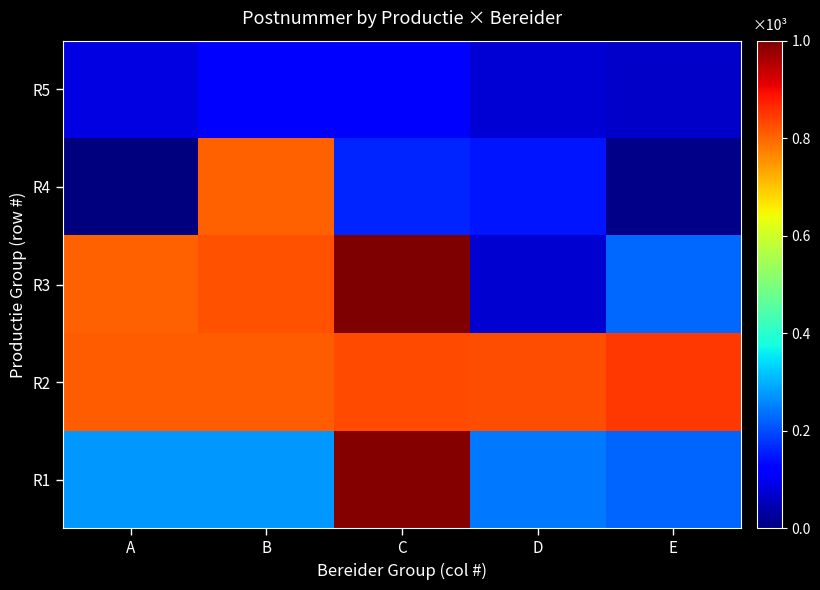

Which series has the widest spread of values?

R3